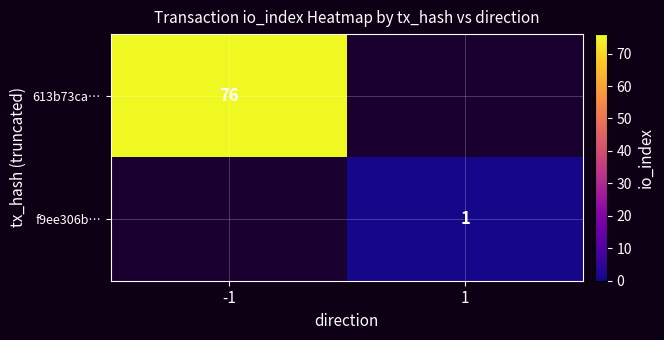

True or false: f9ee306b… has a value of 0 at 1.

False